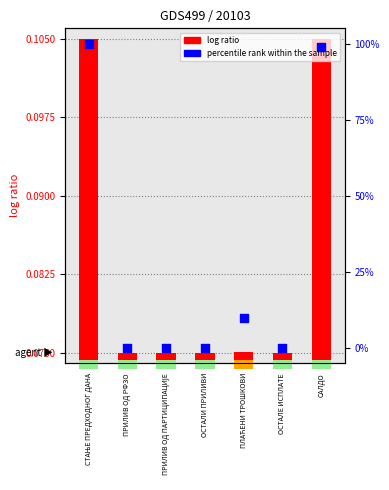

Which series contains the highest Y value?

percentile rank within the sample